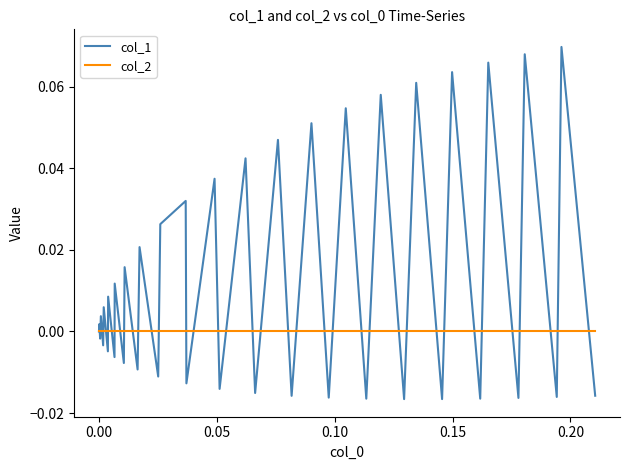

What are all the series names shown in the legend?

col_1, col_2